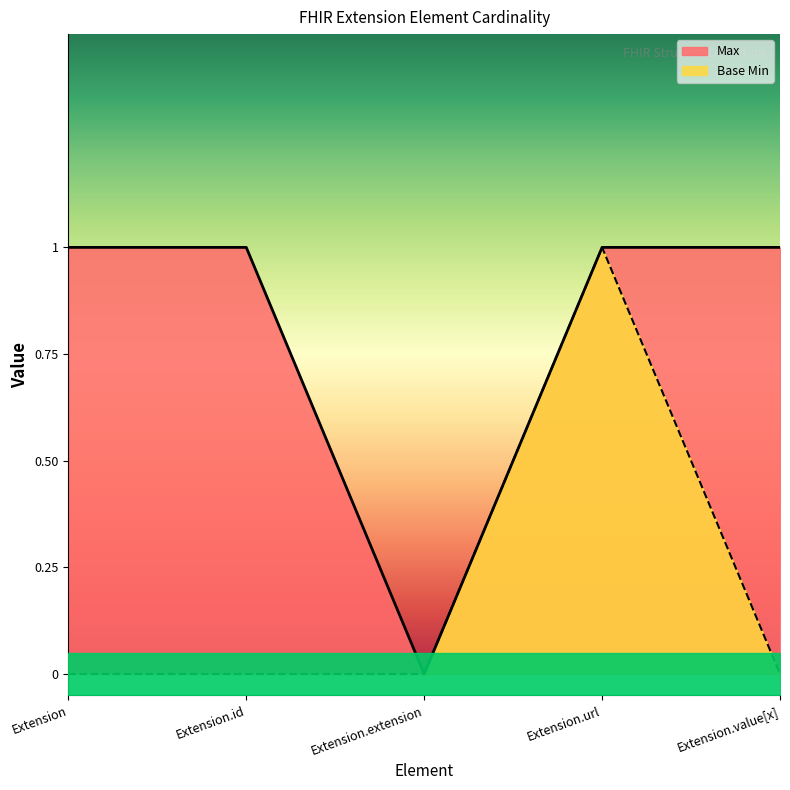

Between Extension.id and Extension.value[x], which series saw the biggest shift?

Max